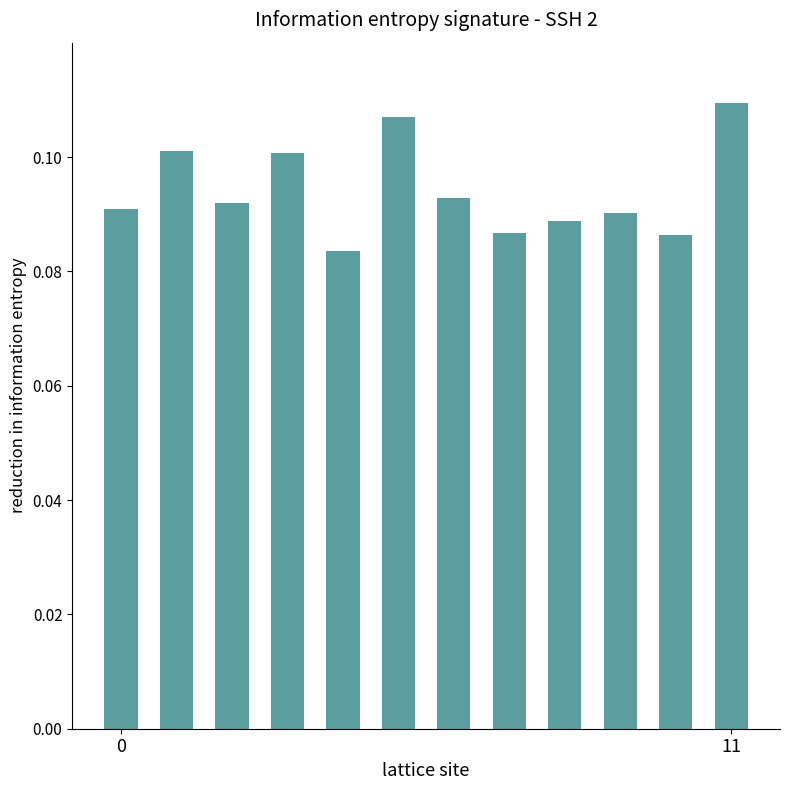

What is the sum of all values?

1.1